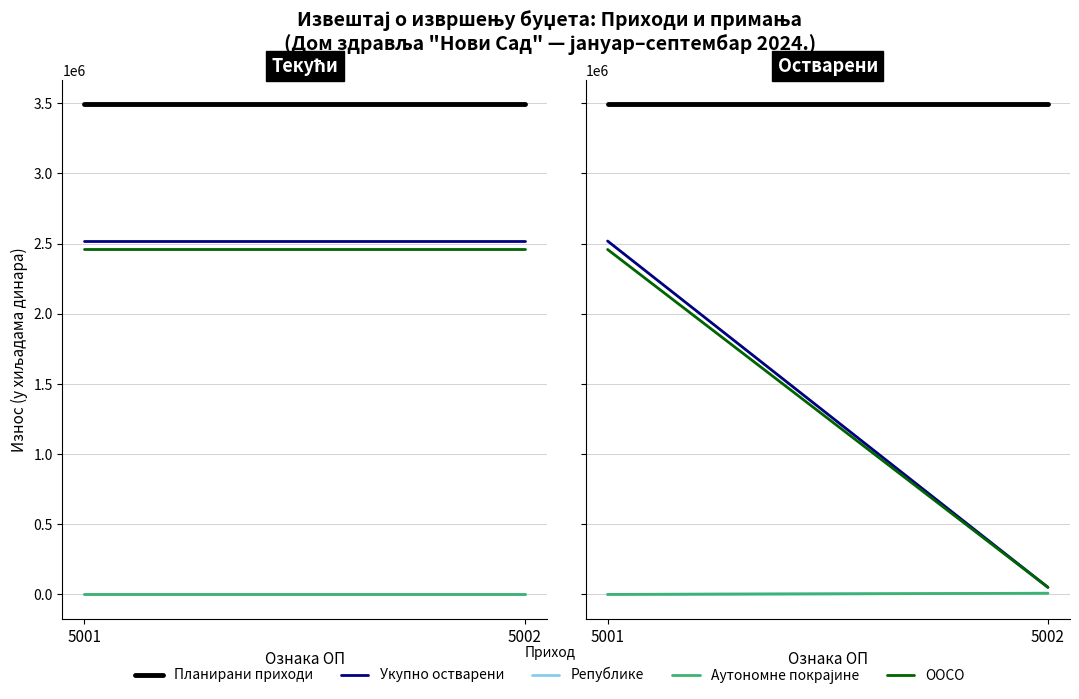

What is the smallest value displayed?

206